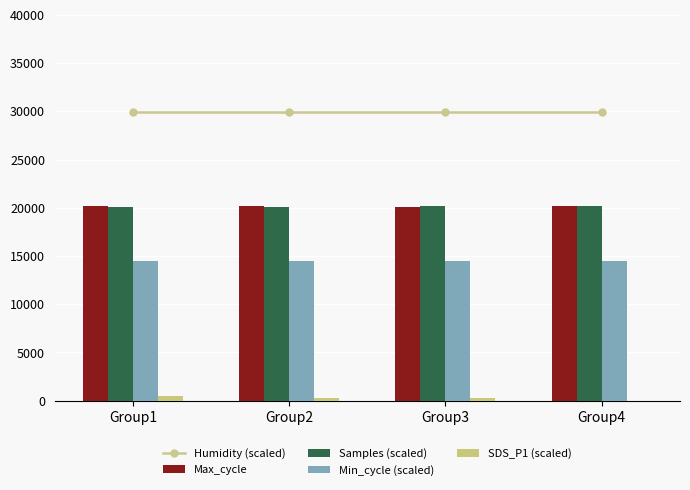

Reading left to right, list all the values displayed in this chart.

Humidity (scaled): Group1=29970.0	Group2=29970.0	Group3=29970.0	Group4=29970.0
Max_cycle: Group1=20130.0	Group2=20131.2	Group3=20032.0	Group4=20132.5
Samples (scaled): Group1=20062.8	Group2=20128.2	Group3=20157.7	Group4=20156.9
Min_cycle (scaled): Group1=14500.0	Group2=14500.0	Group3=14500.0	Group4=14500.0
SDS_P1 (scaled): Group1=500.0	Group2=250.0	Group3=250.0	Group4=0.0